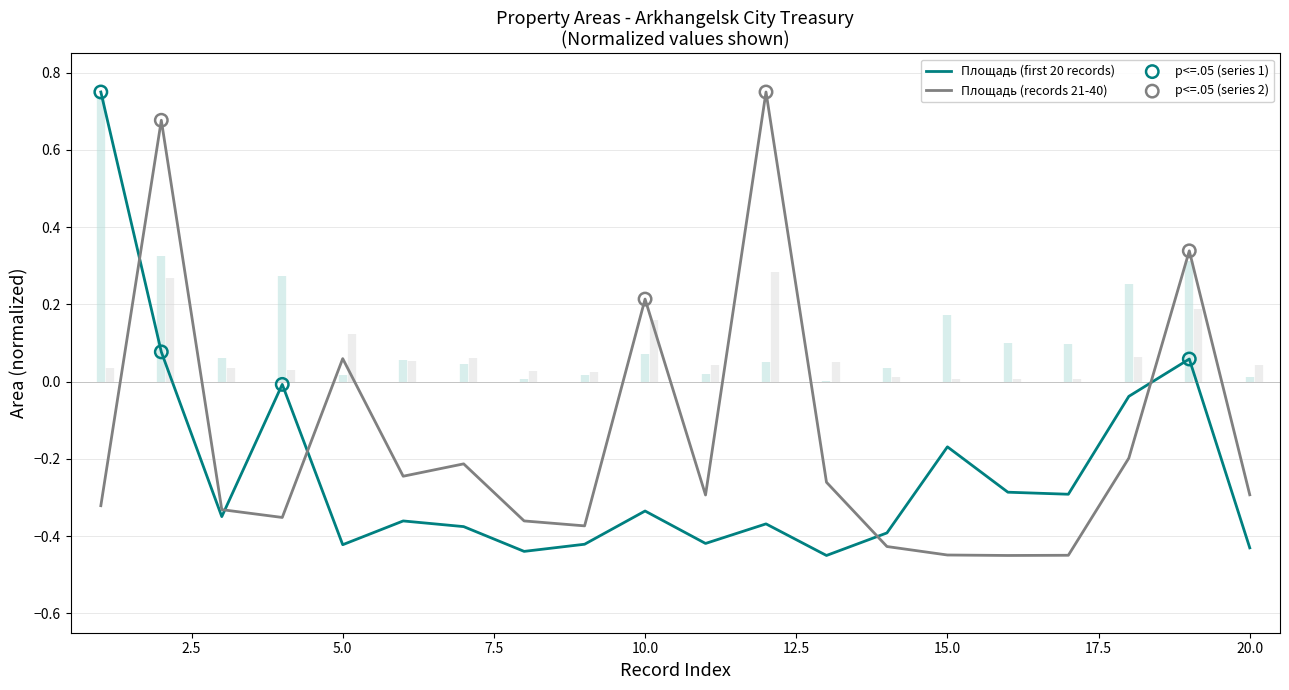

Which series contains the highest Y value?

Площадь (first 20 records)